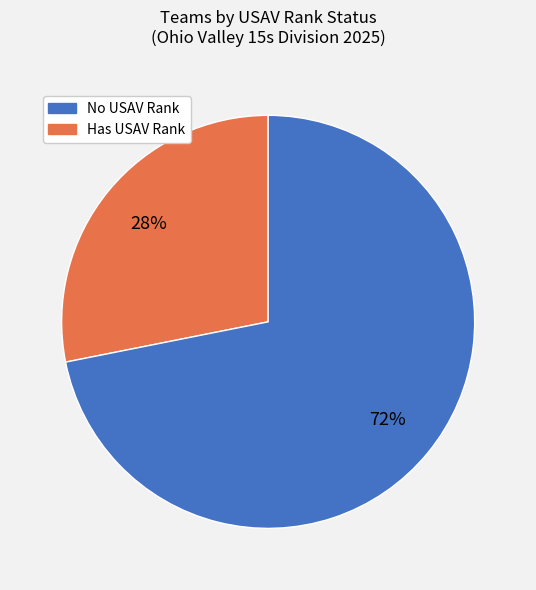

Does any single category account for the majority?

Yes